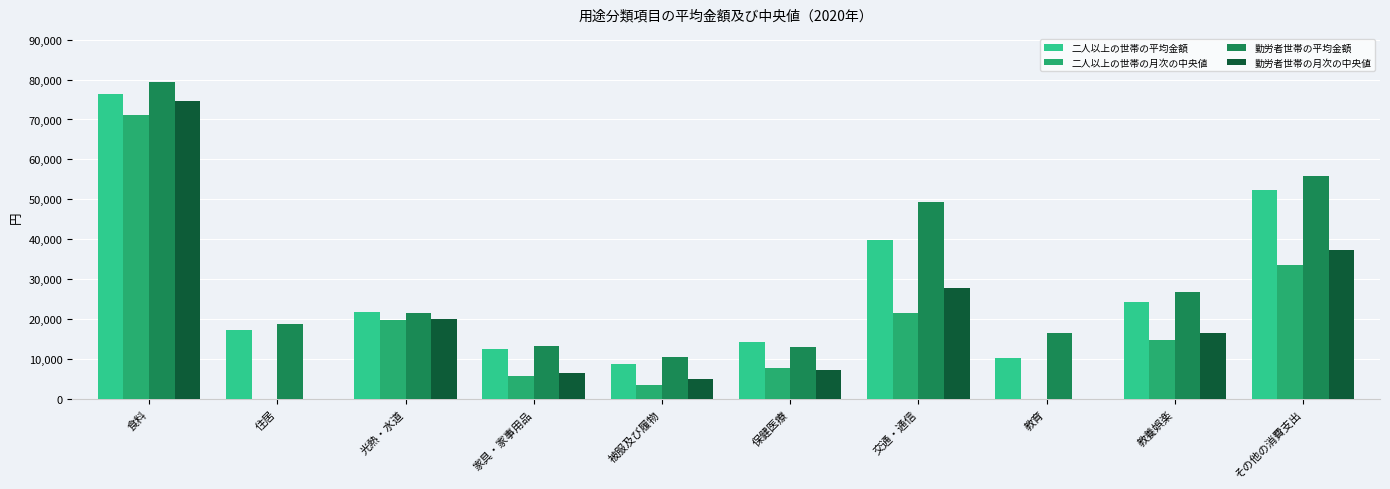

What is the total value across all series at 教育?

26838